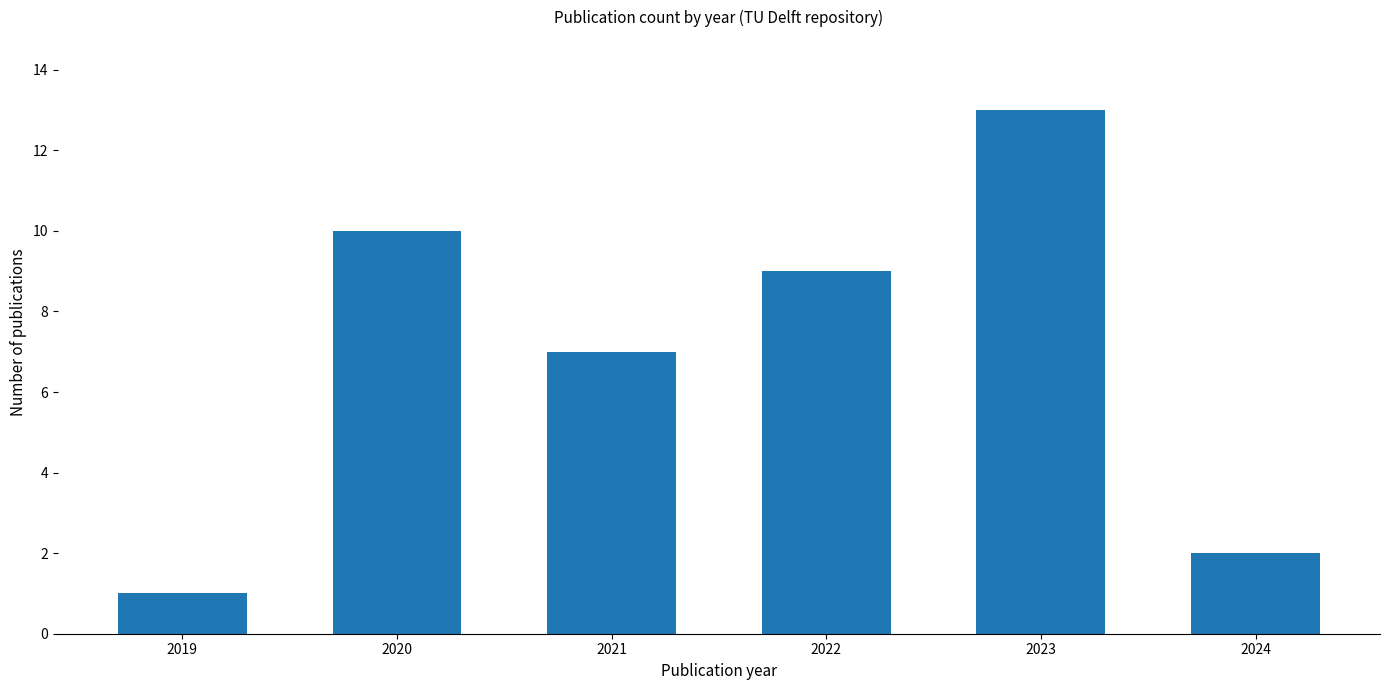

At which category does the chart reach its minimum across all series?

2019